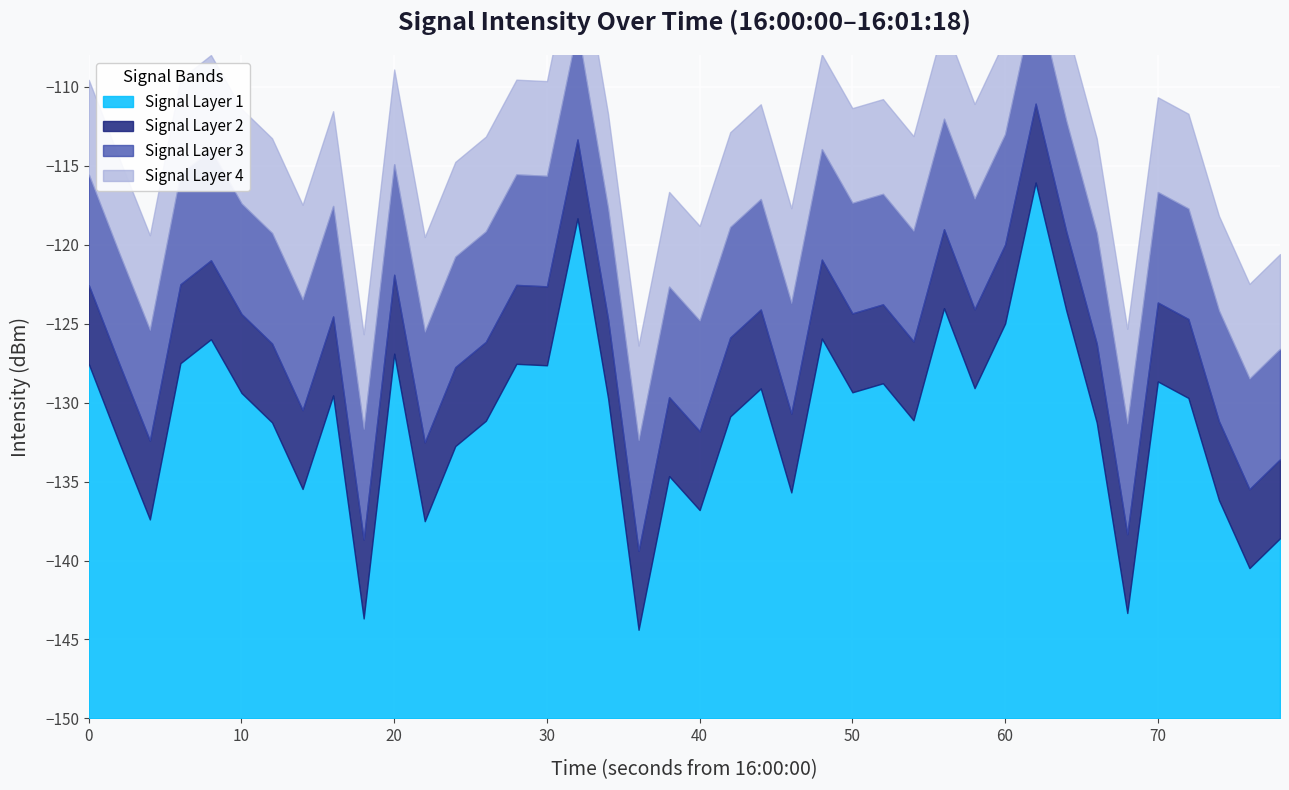

What is the maximum value shown in the chart?

-116.1